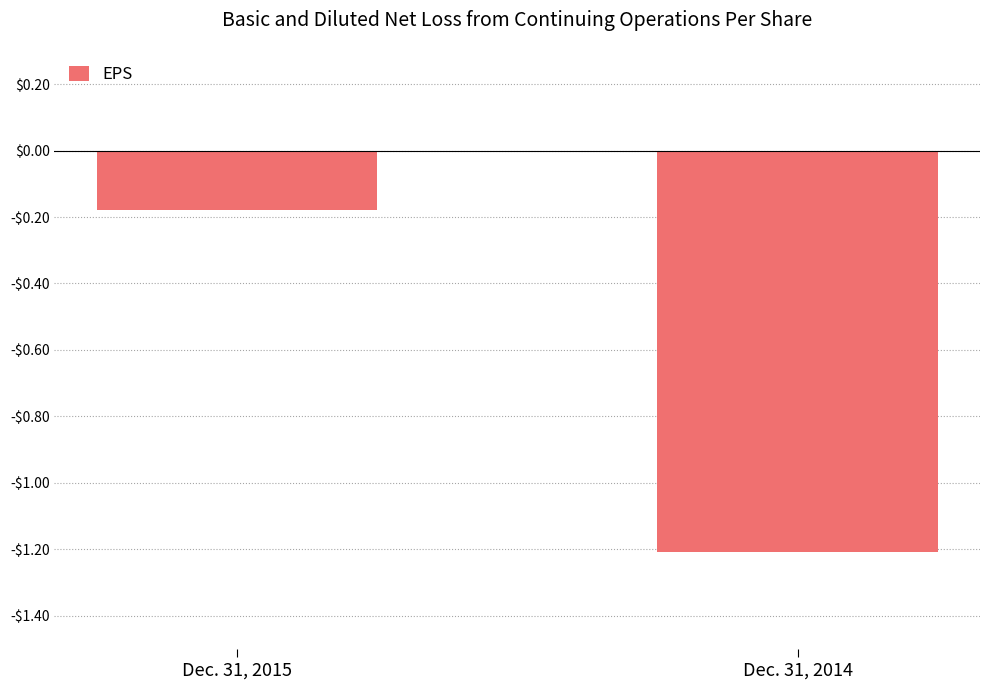

Are the bars horizontal?

No